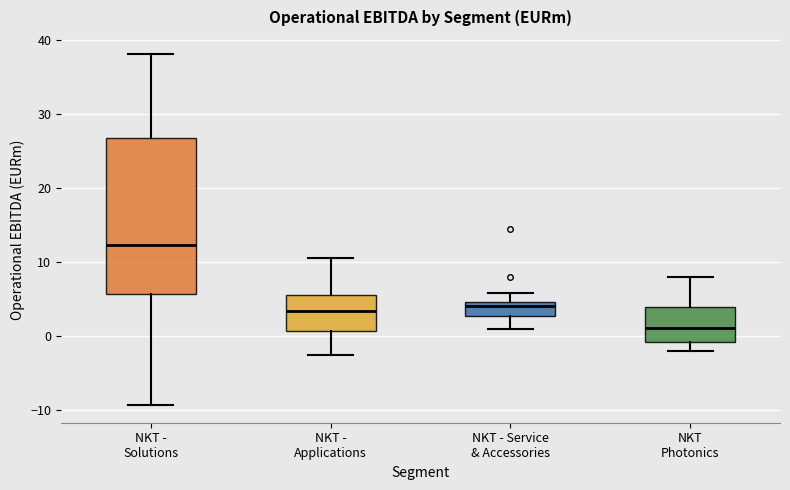

Reading left to right, read every box against the y-axis: the position of its median line, the range the box covers, and the ends of its whiskers. The values are not printed on the chart, so give them approximately, as read against the axis.

NKT - Solutions: median 12, box 6 to 27, whiskers -9 to 38
NKT - Applications: median 3, box 1 to 6, whiskers -3 to 11
NKT - Service & Accessories: median 4, box 3 to 5, whiskers 1 to 6
NKT Photonics: median 1, box -1 to 4, whiskers -2 to 8